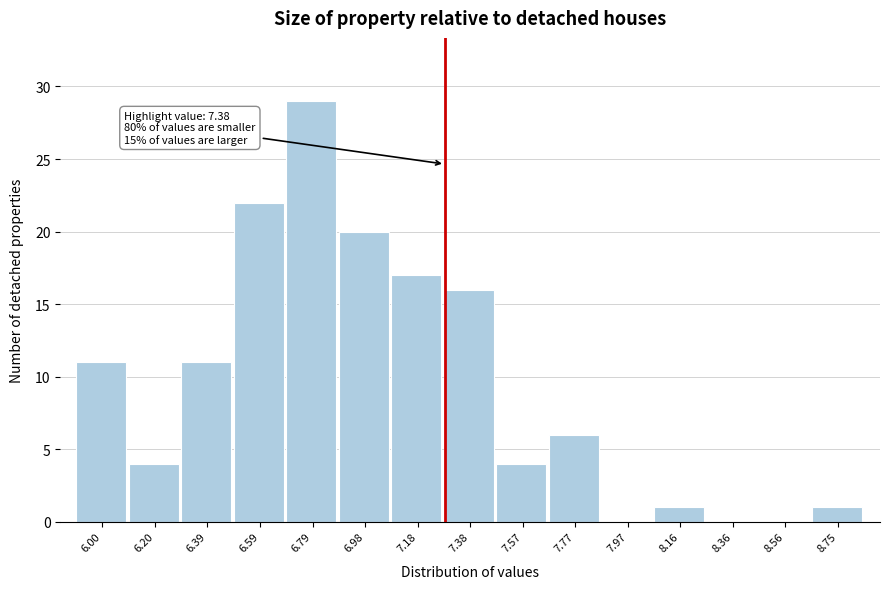

Reading left to right, extract all data points from this chart.

6.00=11	6.20=4	6.39=11	6.59=22	6.79=29	6.98=20	7.18=17	7.38=16	7.57=4	7.77=6	7.97=0	8.16=1	8.36=0	8.56=0	8.75=1